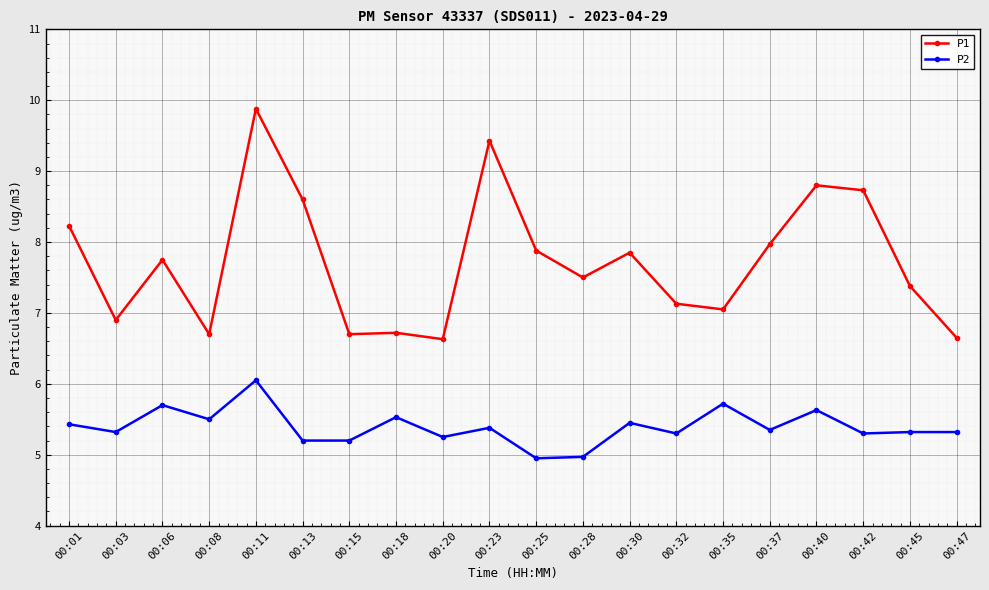

True or false: P1 and P2 intersect in this chart.

False